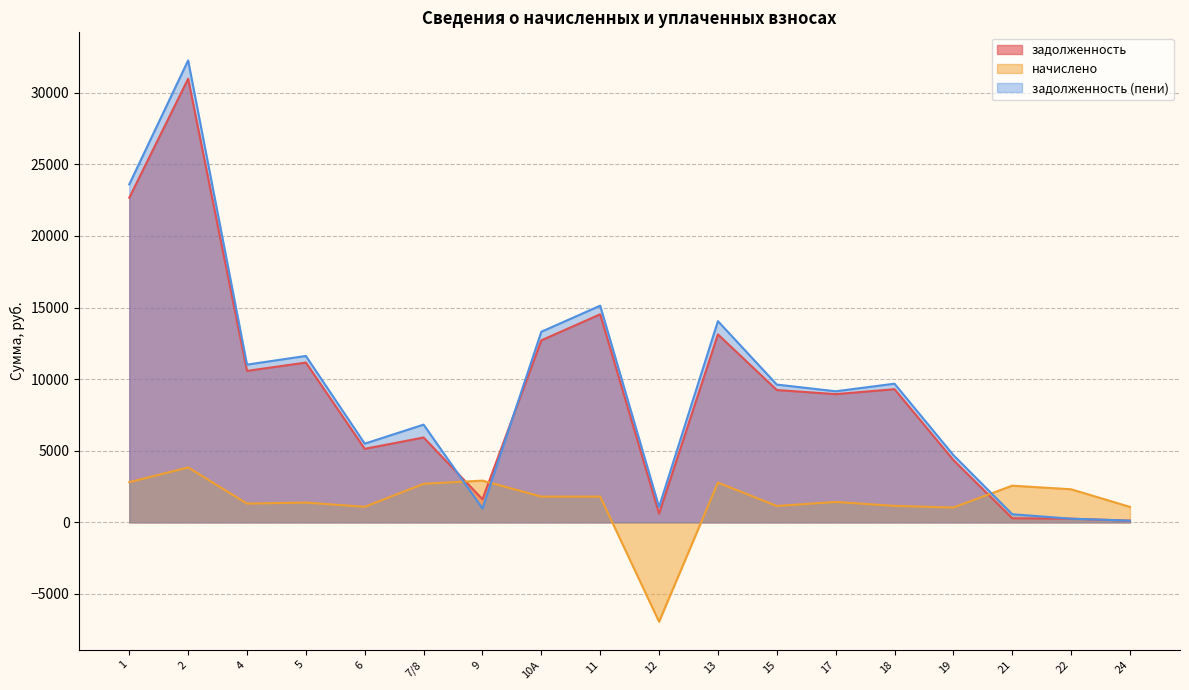

Where is задолженность nearest to the value 15551?

11